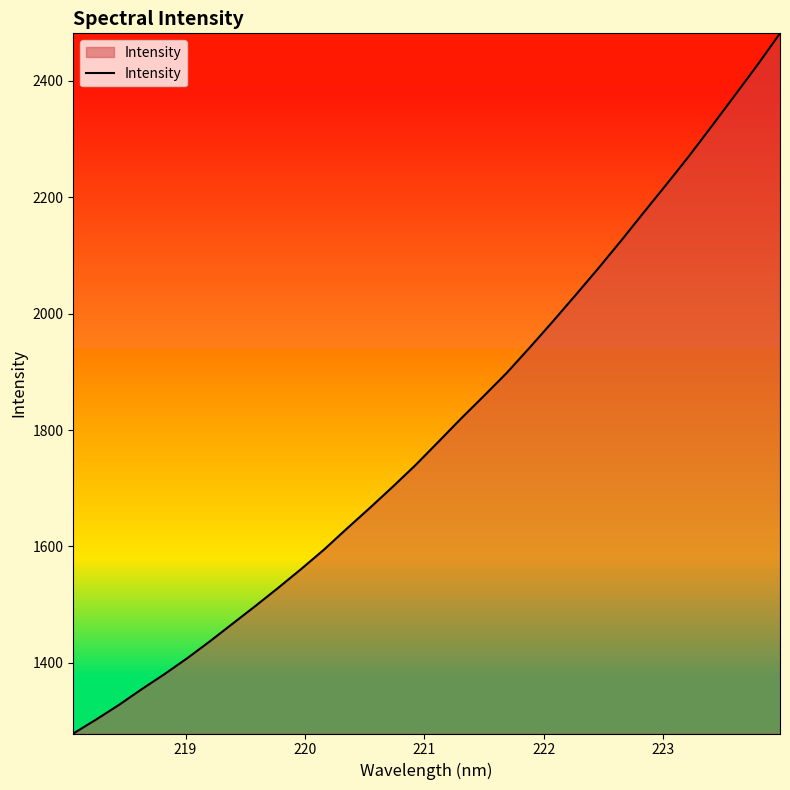

What is the maximum value shown in the chart?

2481.9